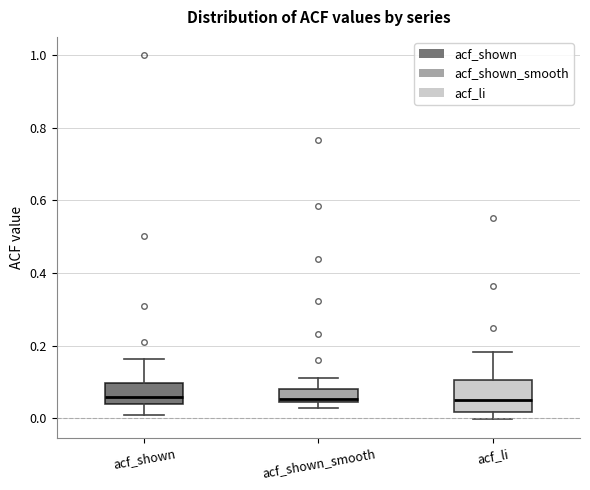

Where does the upper whisker of the box for acf_shown_smooth end on the y-axis? The values are not printed on the chart, so give them approximately, as read against the axis.

0.12